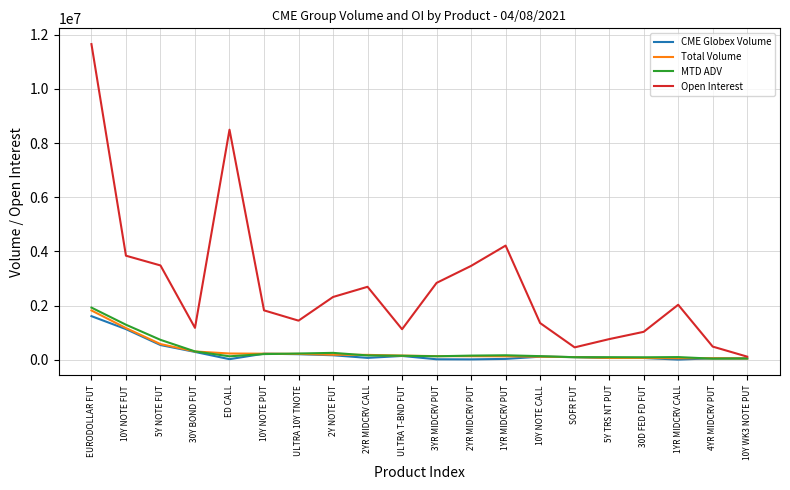

What is the total value across all series at 10Y NOTE FUT?

7443558.6